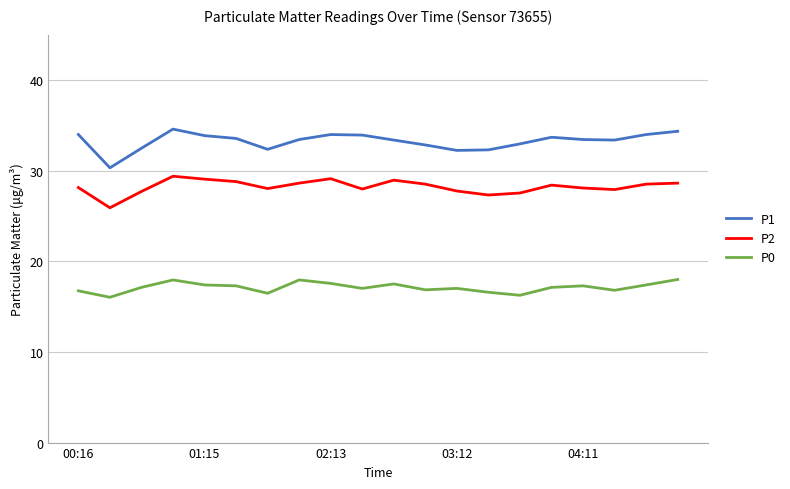

Which series has the largest total across all categories?

P1